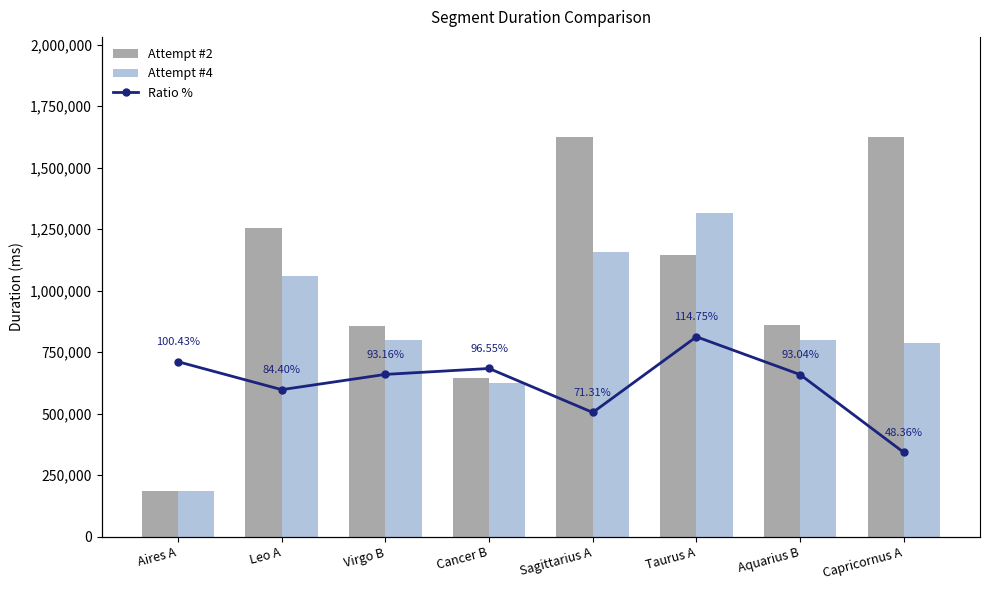

What is the value of the Attempt #2 bar at the 4th from the left?

646357.0